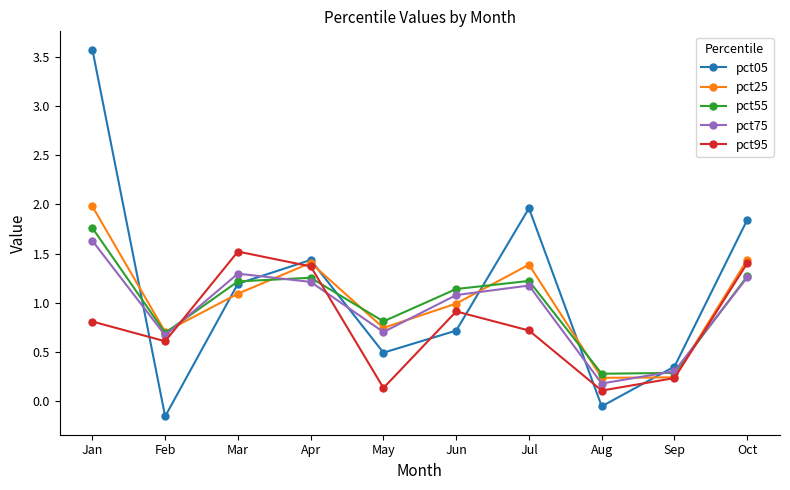

Which series has the largest total across all categories?

pct05